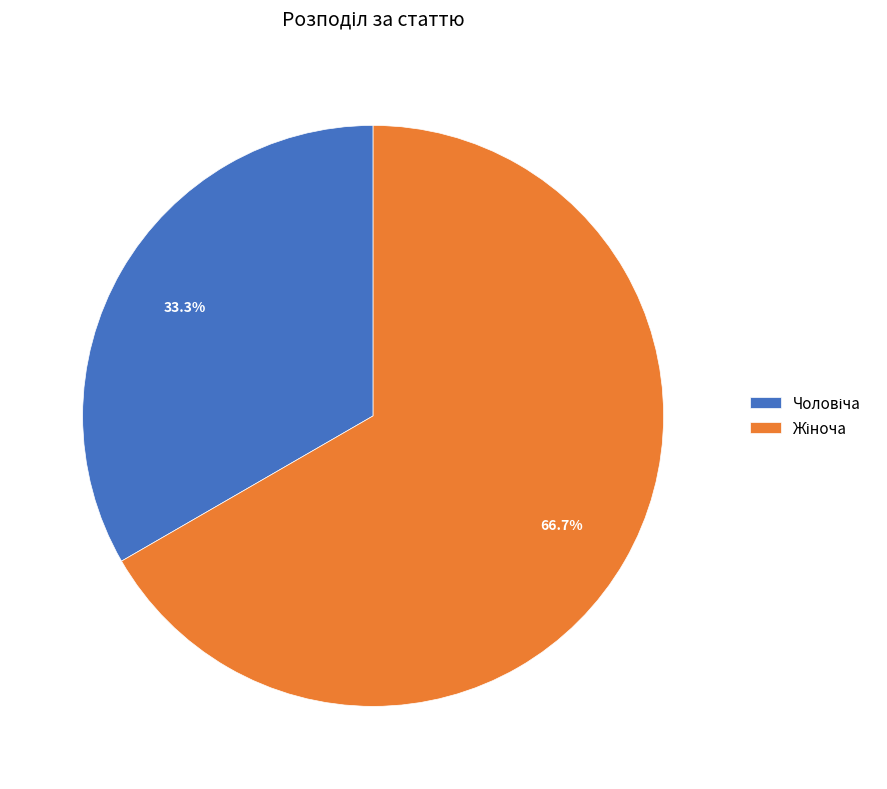

To the nearest percent, what is the average slice percentage?

50%